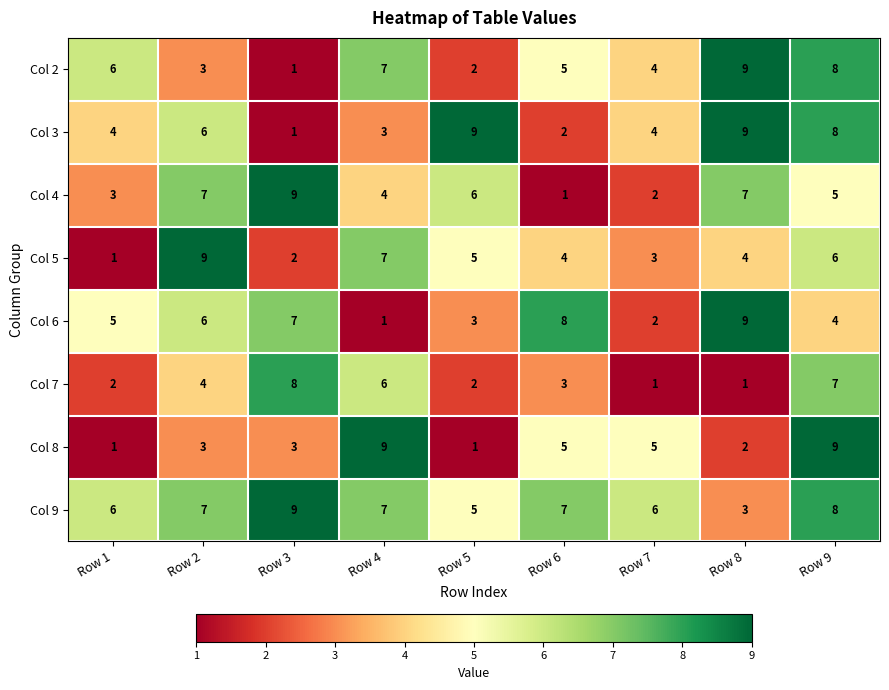

What is the difference between the highest and lowest values at Row 8?

8